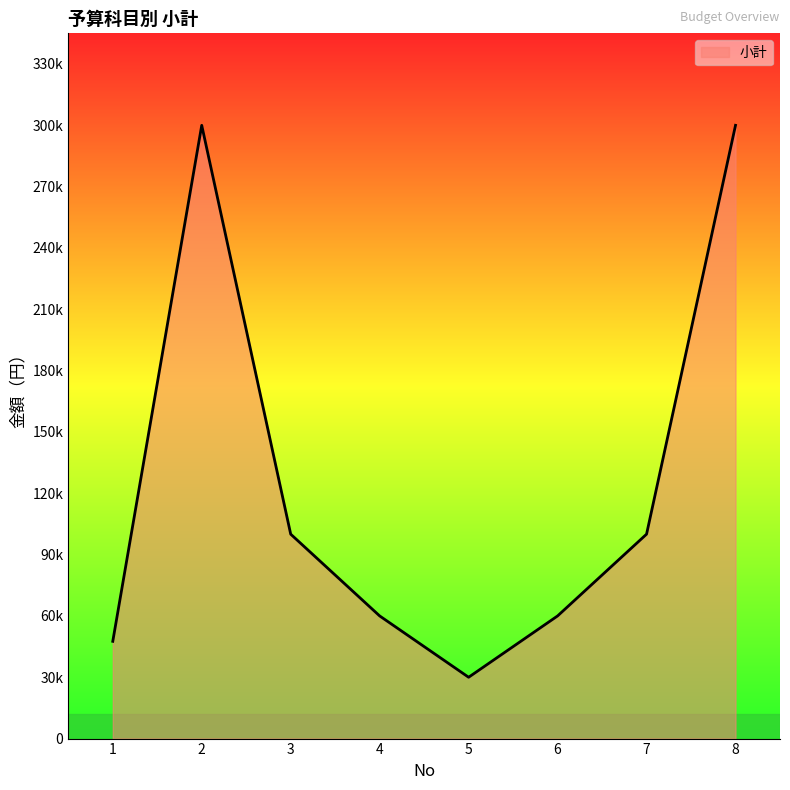

Reading left to right, transcribe all the data shown in this chart.

47580	300000	100000	60000	30000	60000	100000	300000